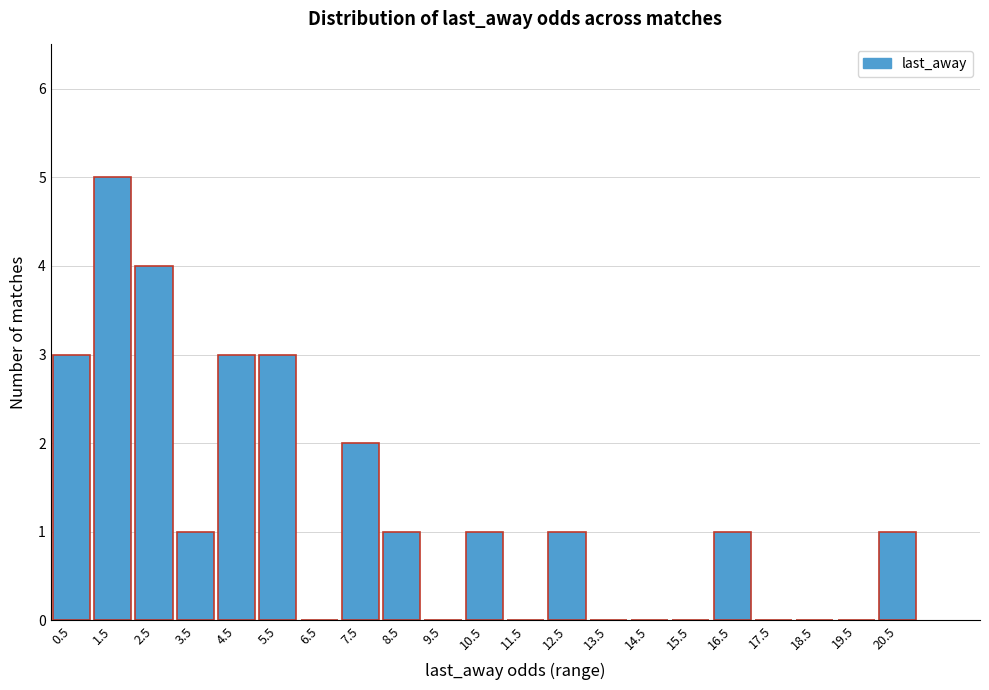

Reading left to right, list all the values displayed in this chart.

0.5=3	1.5=5	2.5=4	3.5=1	4.5=3	5.5=3	6.5=0	7.5=2	8.5=1	9.5=0	10.5=1	11.5=0	12.5=1	13.5=0	14.5=0	15.5=0	16.5=1	17.5=0	18.5=0	19.5=0	20.5=1